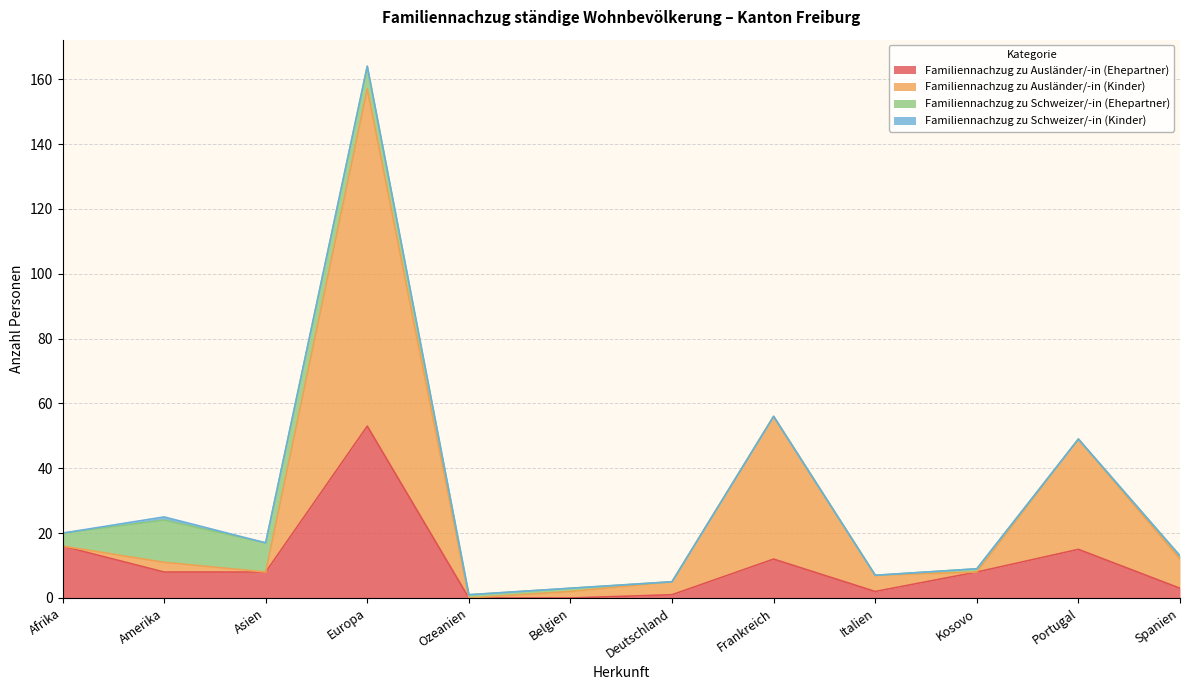

True or false: Familiennachzug zu Ausländer/-in (Ehepartner) and Familiennachzug zu Ausländer/-in (Kinder) intersect in this chart.

False